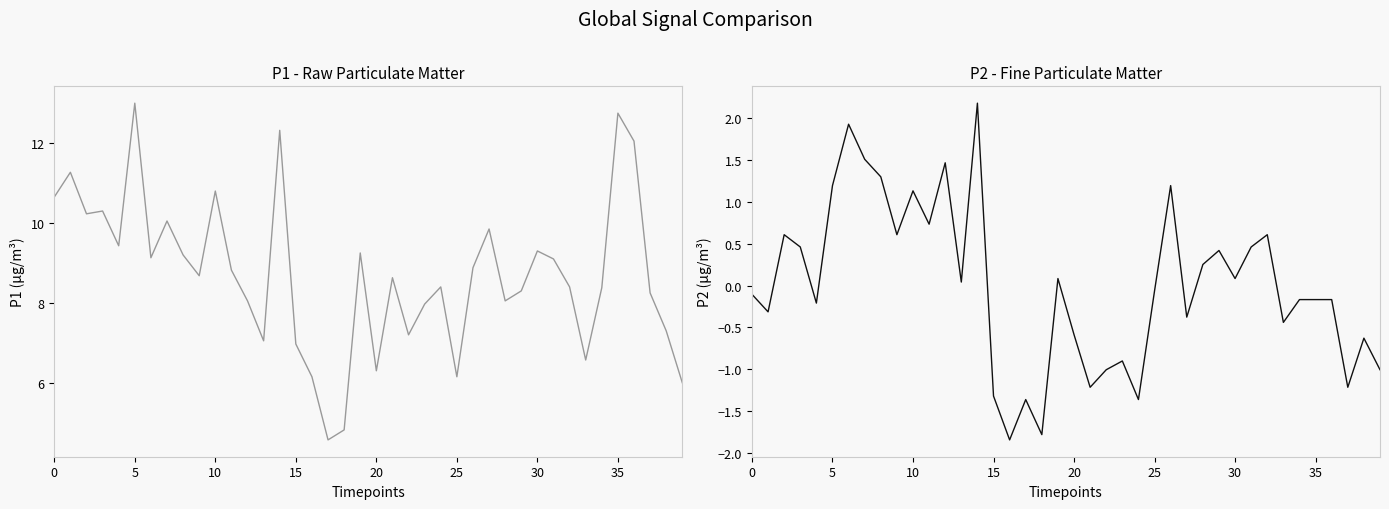

What is the value of the P1 point at the 36th from the left?

10.1